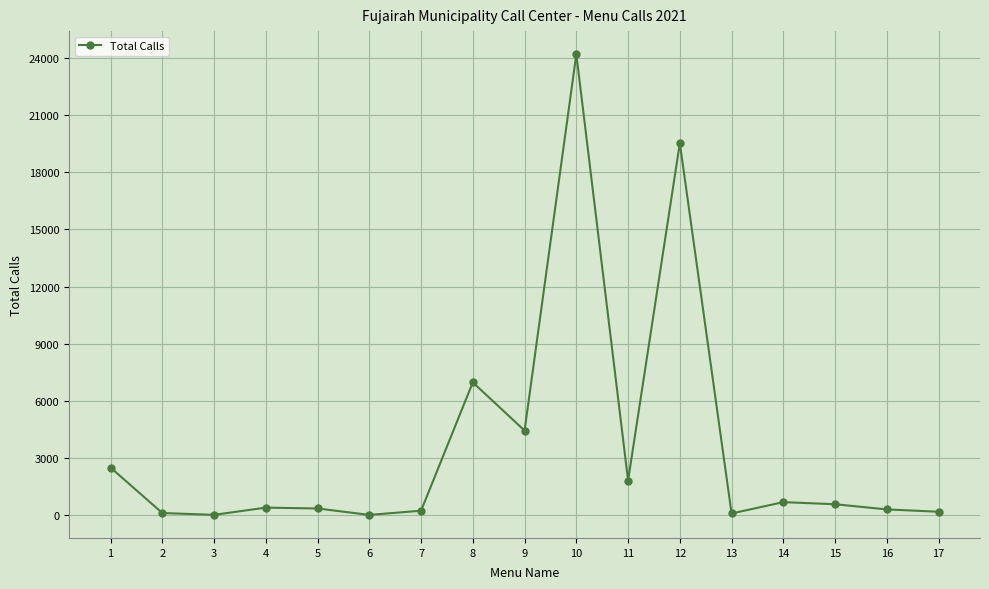

True or false: there are more than 0 points higher than both neighbors.

True